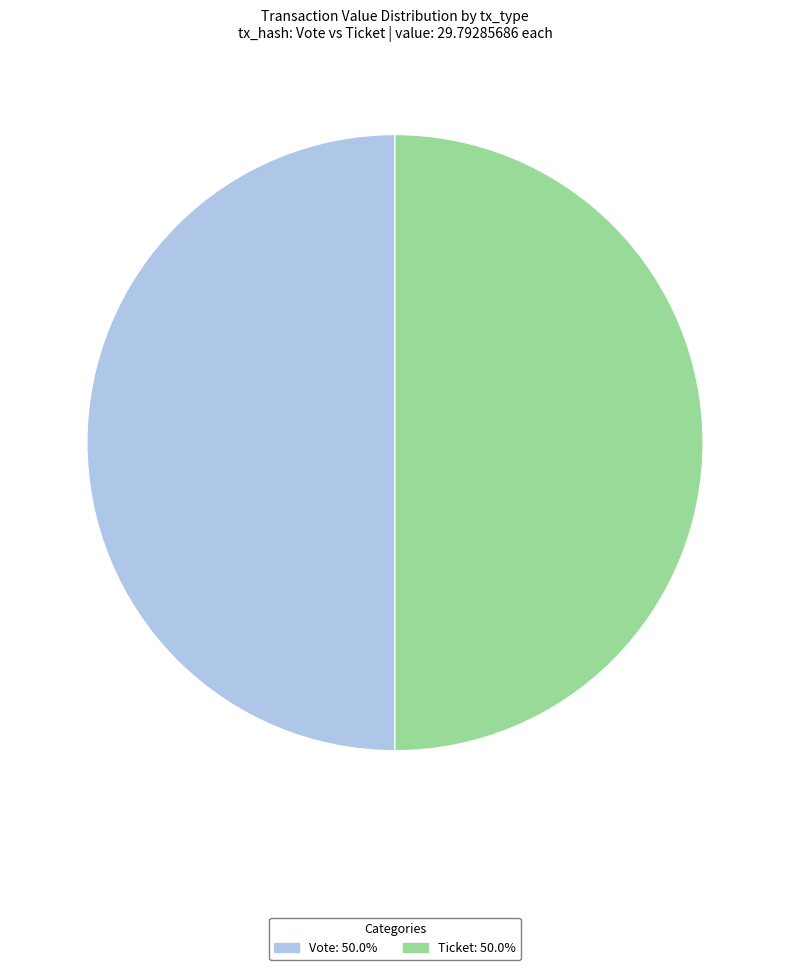

Approximately how many times larger is the value at Vote: 50.0% compared to Ticket: 50.0%?

1.0